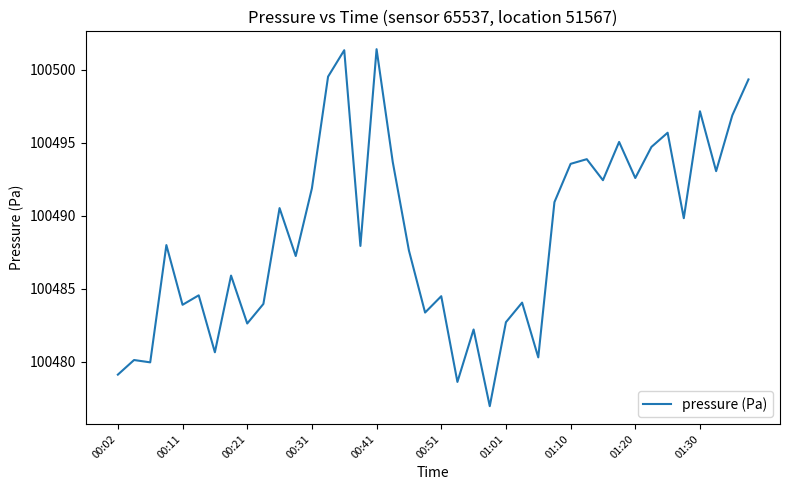

What is the minimum value shown in the chart?

100477.0